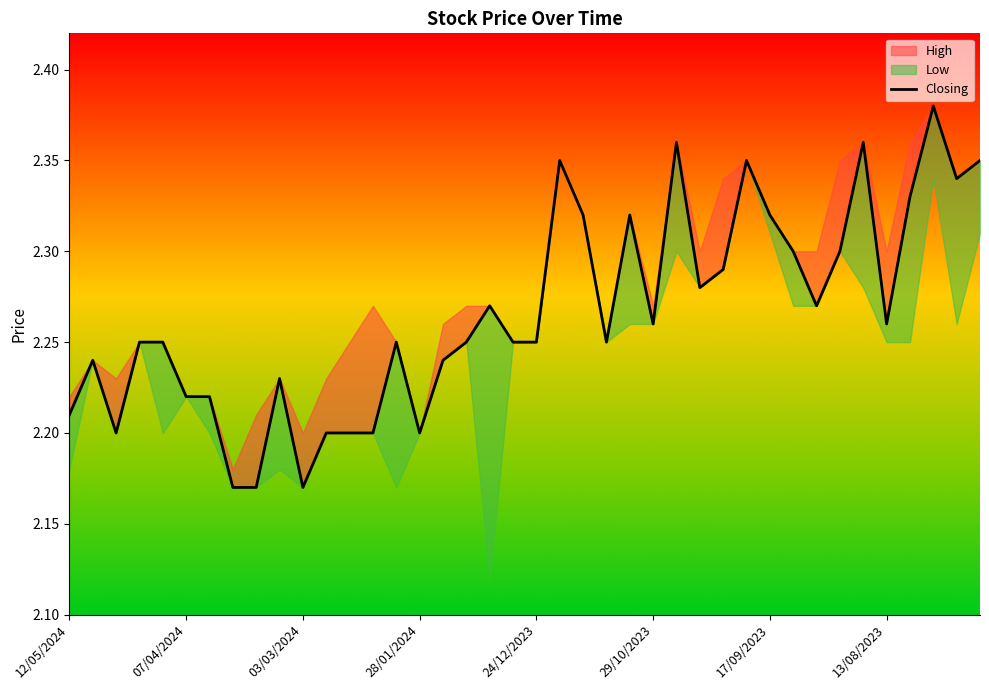

The chart shows a value of 2.4 at 39. True or false?

True